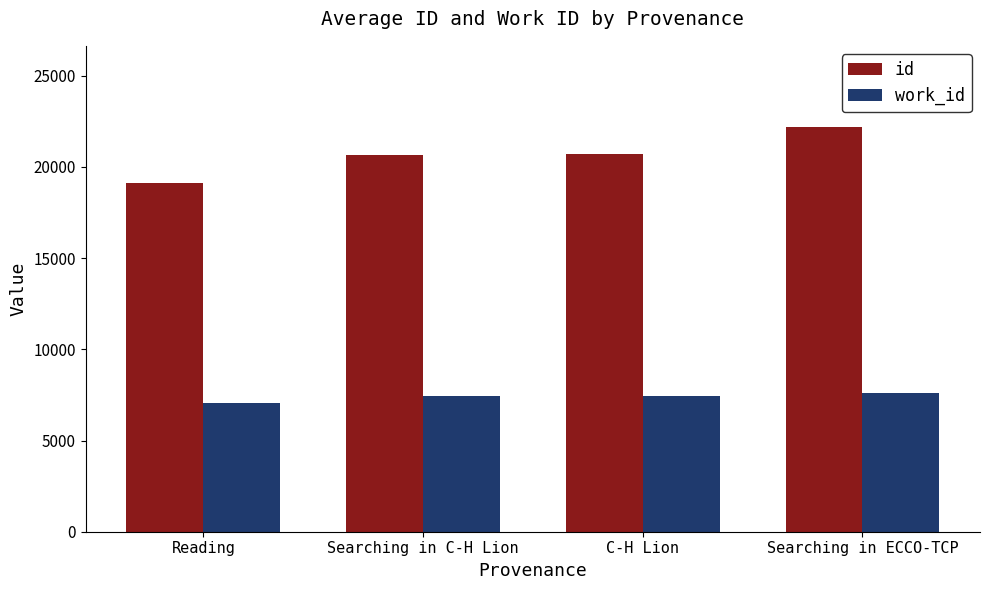

What is the difference between the highest and lowest values at Searching in C-H Lion?

13227